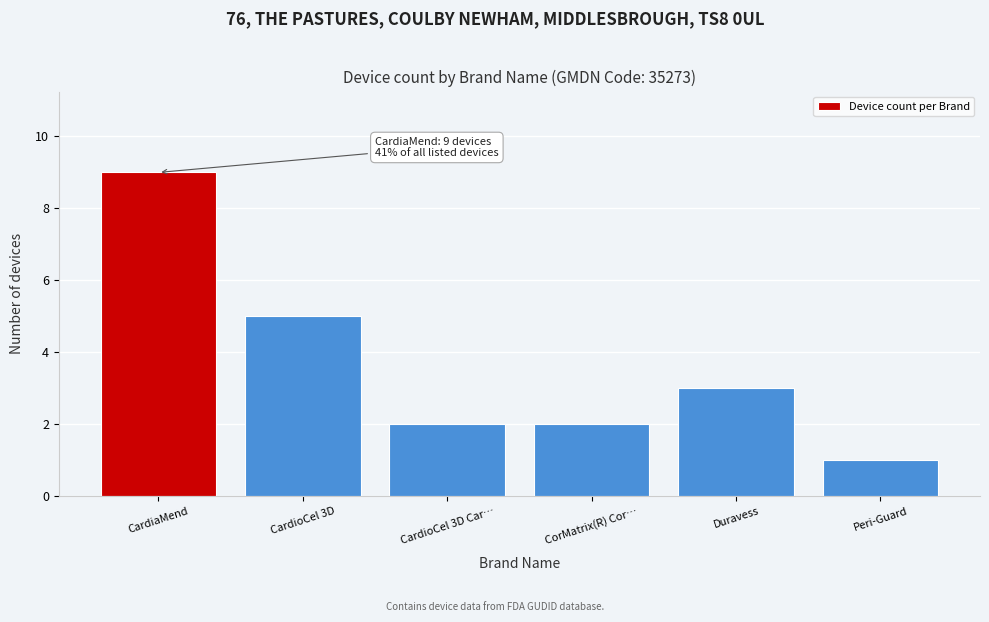

Reading right to left, what are all the values shown in this chart?

Peri-Guard=1	Duravess=3	CorMatrix(R) Cor…=2	CardioCel 3D Car…=2	CardioCel 3D=5	CardiaMend=9